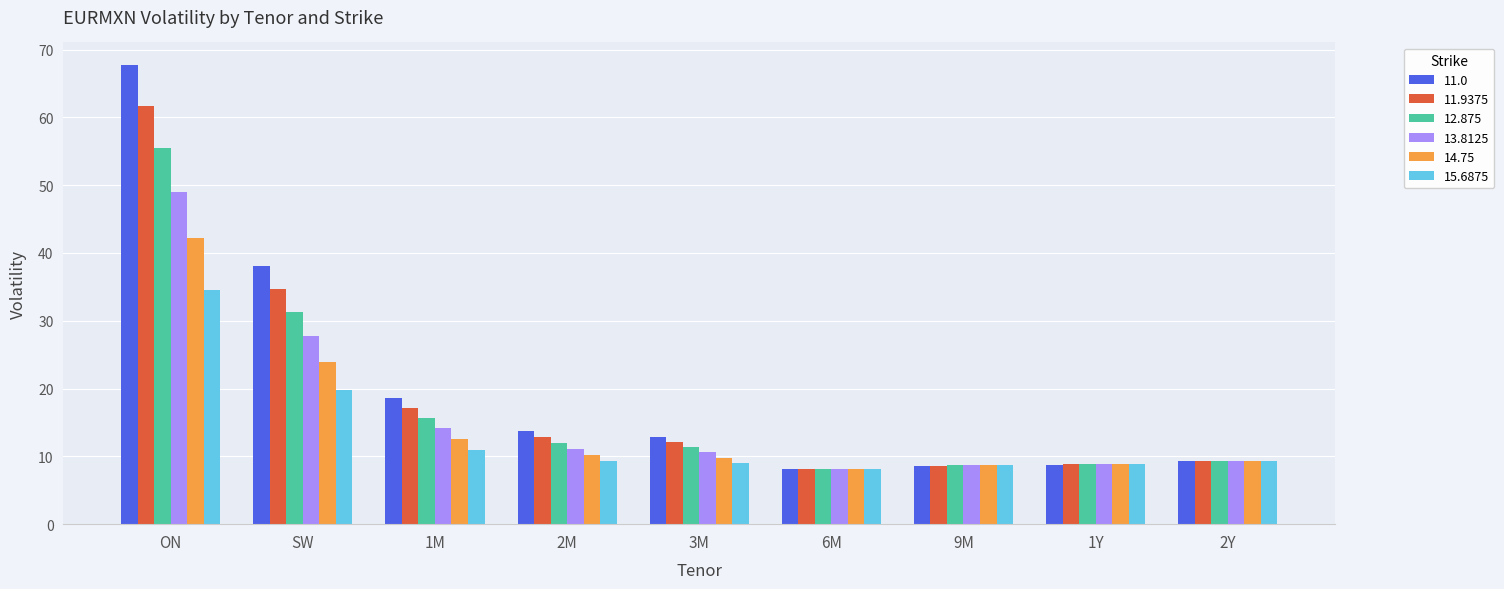

Are the bars grouped side by side (vs. stacked)?

Yes